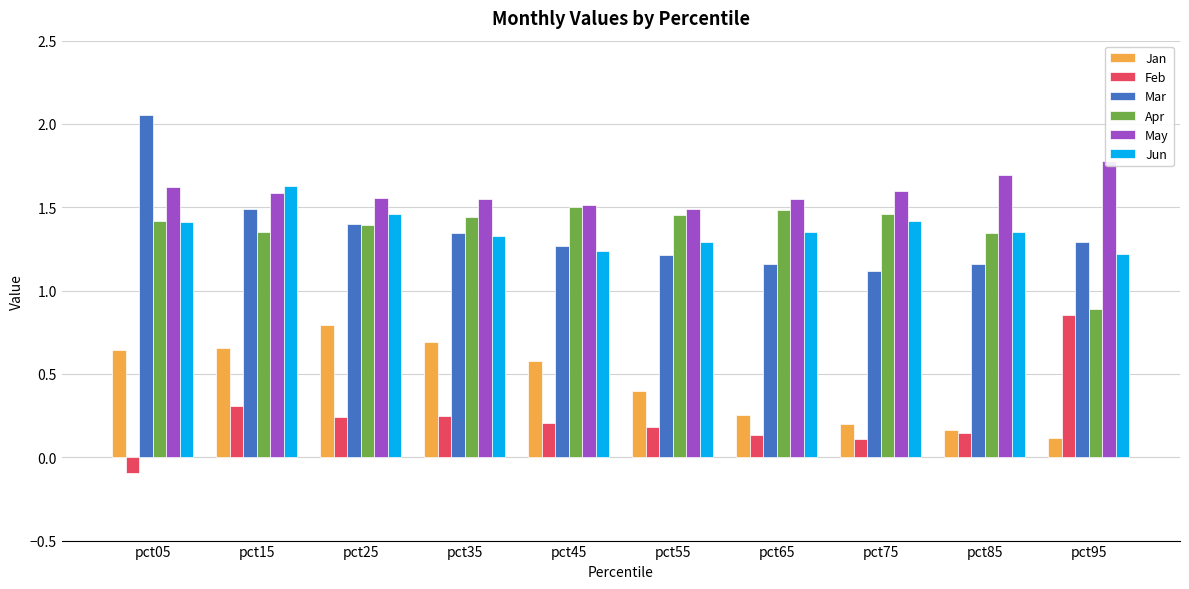

At how many categories does at least one series exceed 0?

10